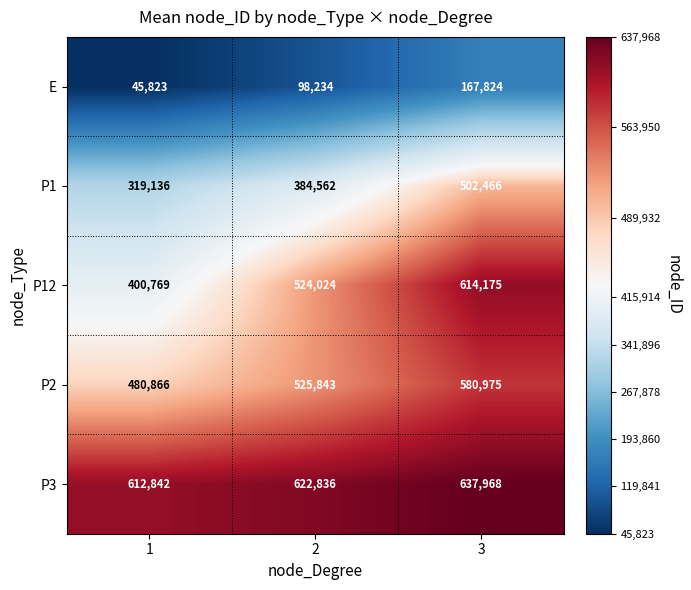

Rank the series by their maximum value, from highest to lowest.

P3, P12, P2, P1, E